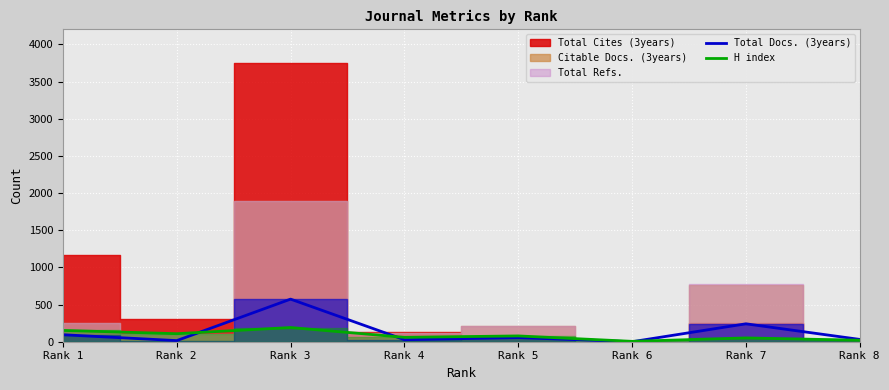

Which category has the highest value in the Total Docs. (3years) series?

Rank 3